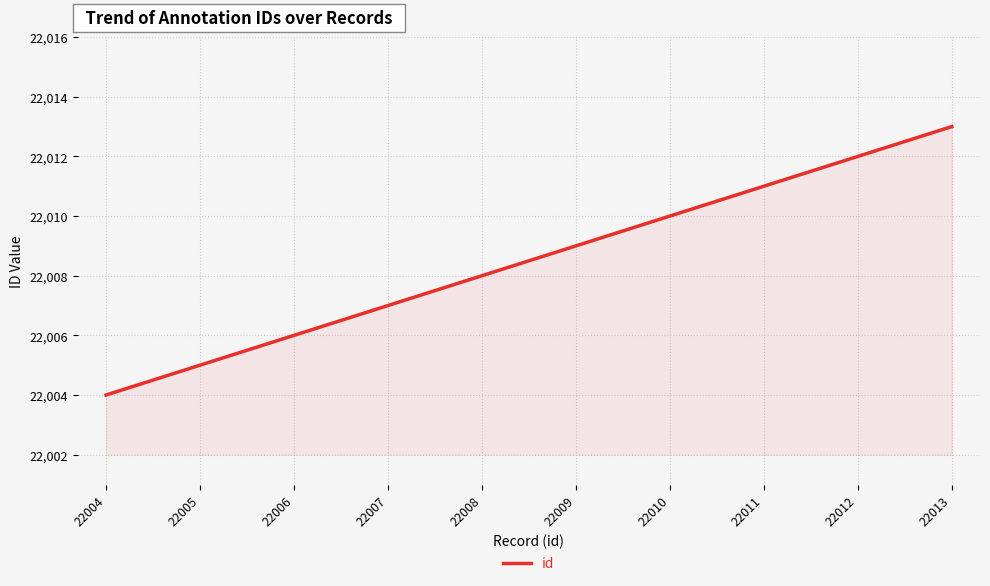

What is the smallest value displayed?

22004.0